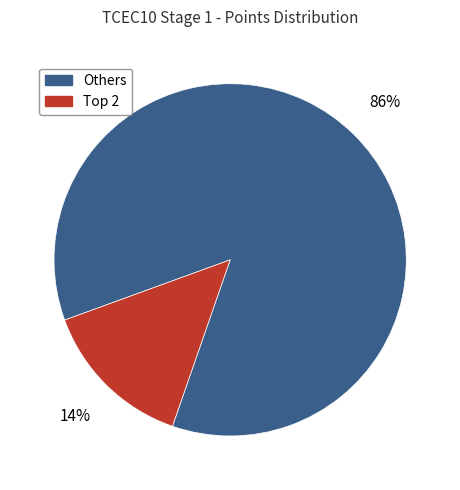

The Others slice represents 80% of the pie. True or false?

False